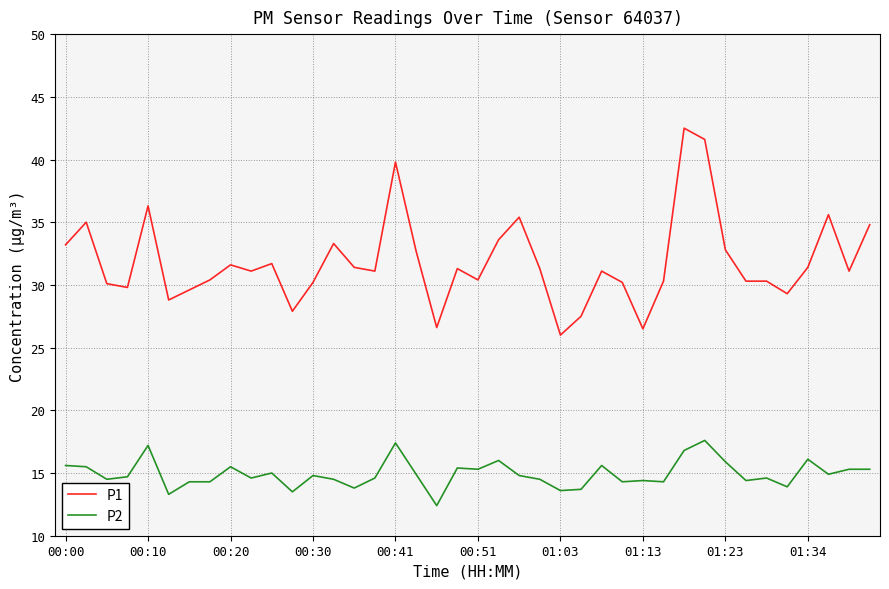

Which series has the widest spread of values?

P1